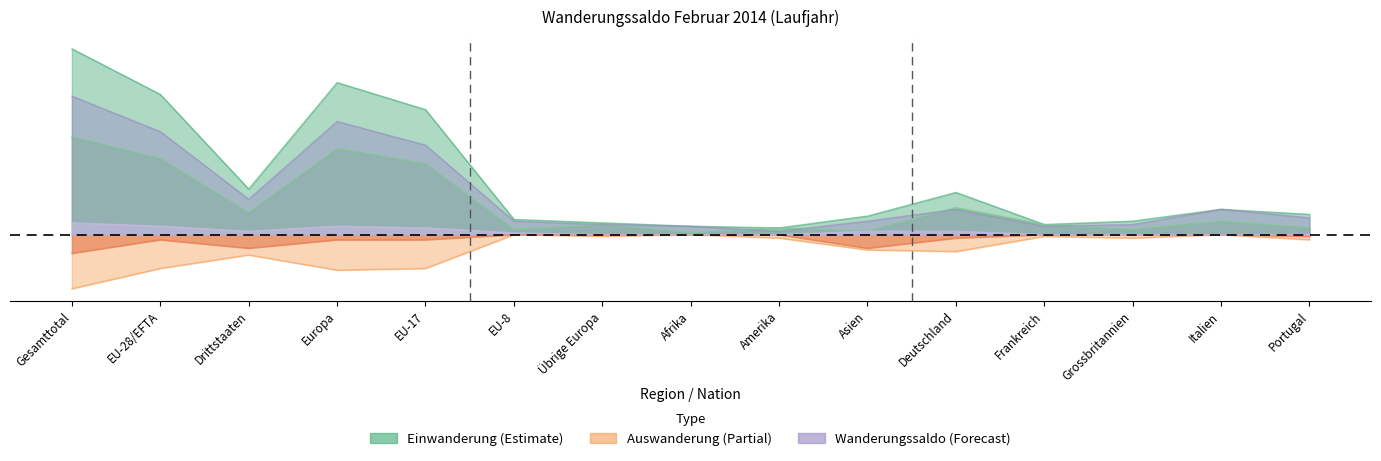

In Übriger Abgang, how many points are higher than both neighbors (excluding endpoints)?

1